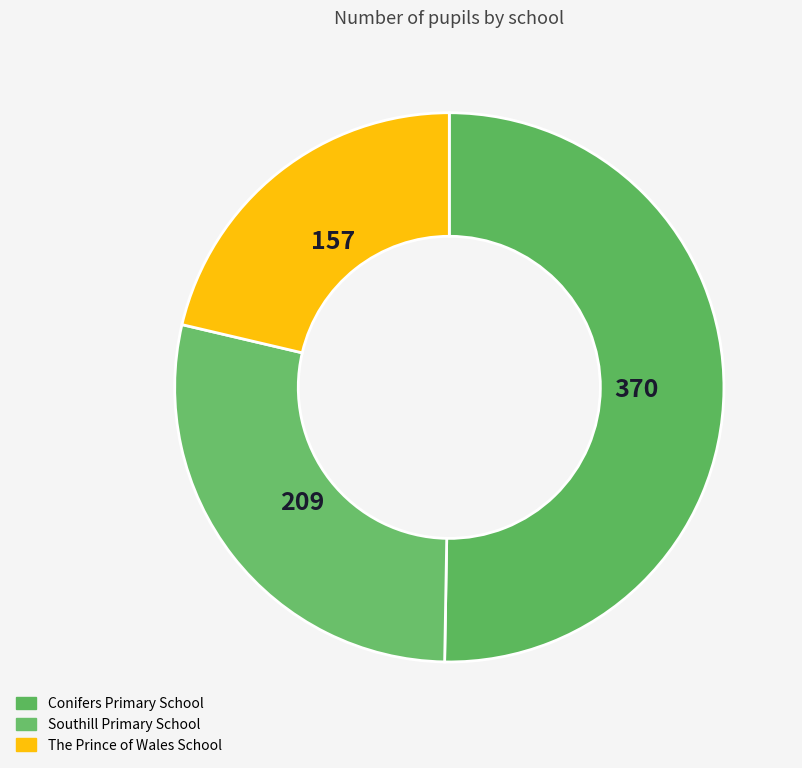

True or false: The Prince of Wales School accounts for 21% of the total.

True